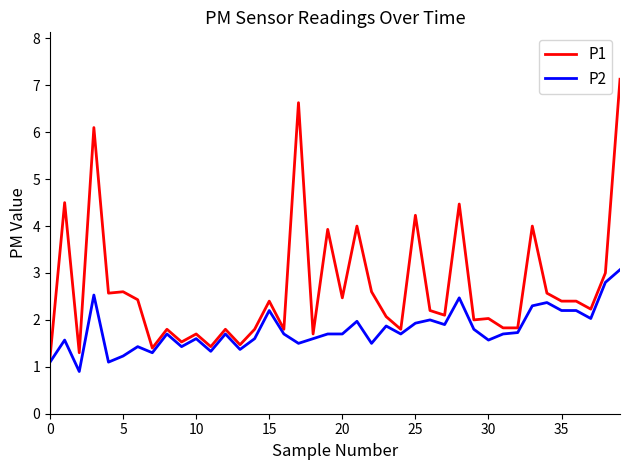

Which series has the largest range (max minus min)?

P1